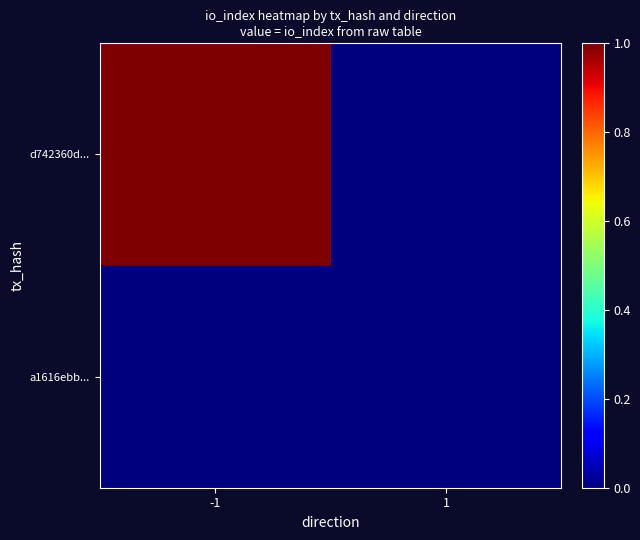

Which series changed the most between -1 and 1?

d742360d...